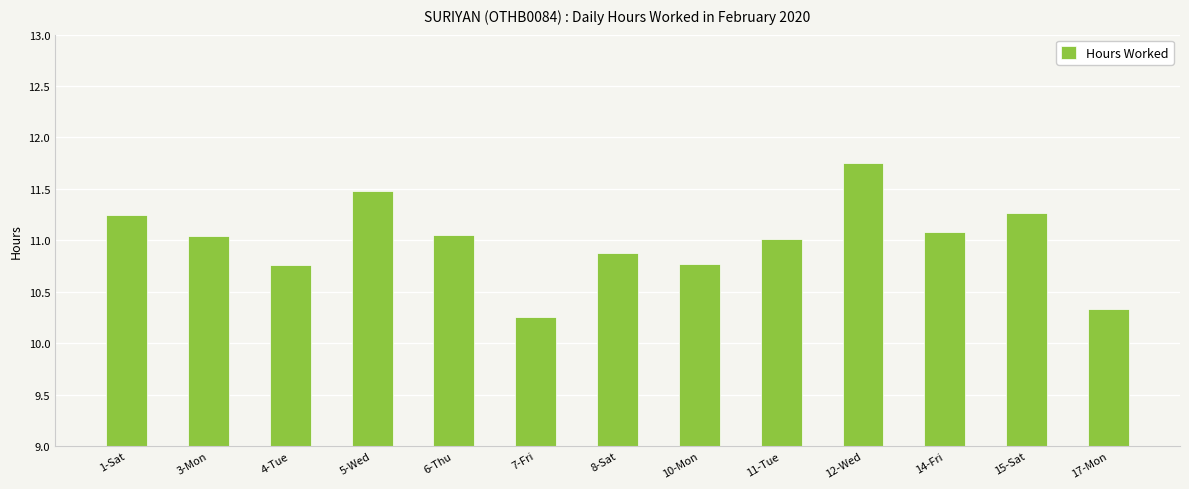

Which label corresponds to the smallest value in the chart?

7-Fri